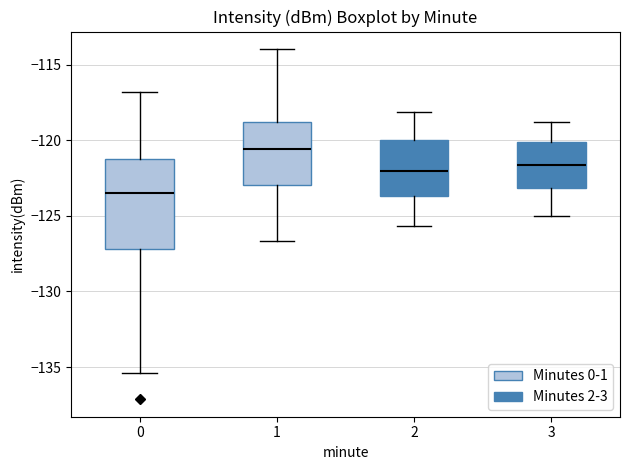

Which box's median line is the highest?

1